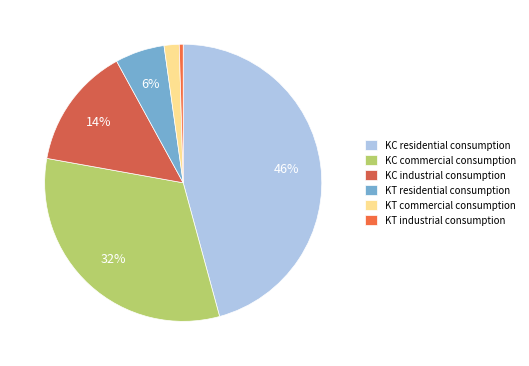

What percentage do KT industrial consumption and KT commercial consumption together represent?

2.2%